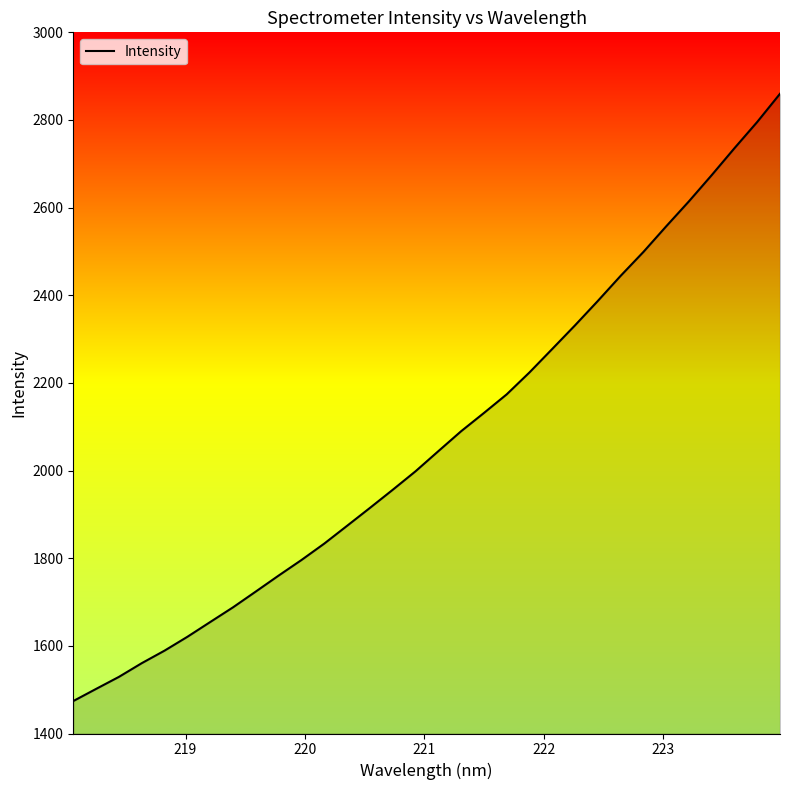

What is the maximum value shown in the chart?

2859.8